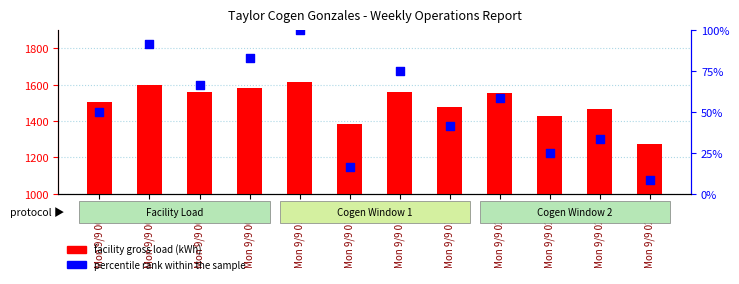

Is the value of percentile rank within the sample at Mon 9/9 00:30 greater than the value of facility gross load (kWh) at Mon 9/9 01:00?

No